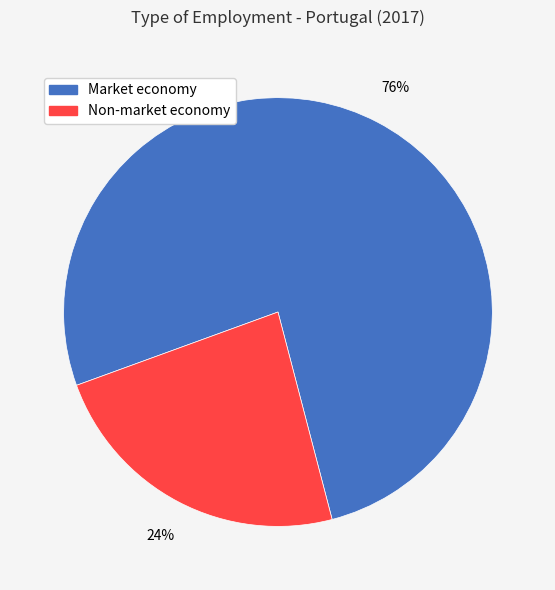

To the nearest percent, what is the average slice percentage?

50%